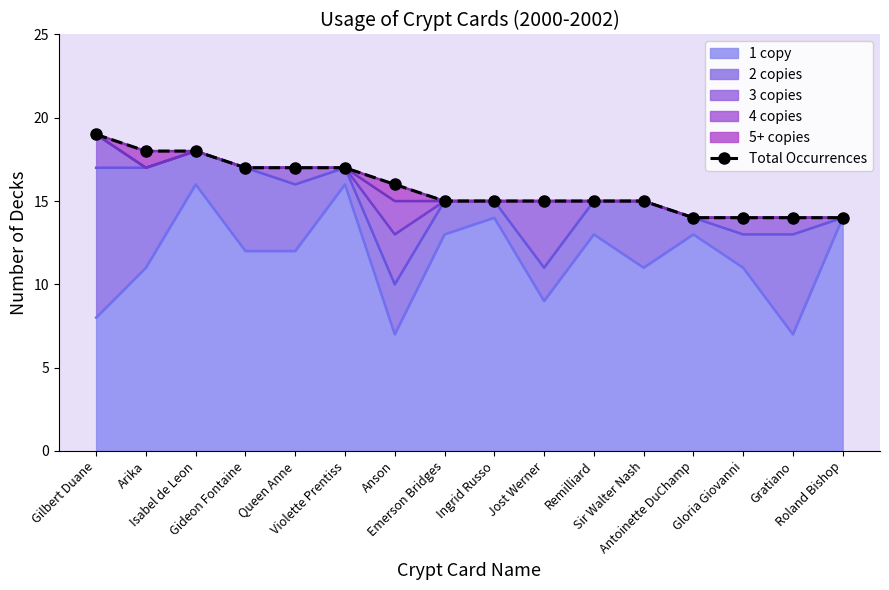

List the labels in order of value, largest first.

Gilbert Duane, Arika, Isabel de Leon, Gideon Fontaine, Queen Anne, Violette Prentiss, Anson, Emerson Bridges, Ingrid Russo, Jost Werner, Remilliard, Sir Walter Nash, Antoinette DuChamp, Gloria Giovanni, Gratiano, Roland Bishop